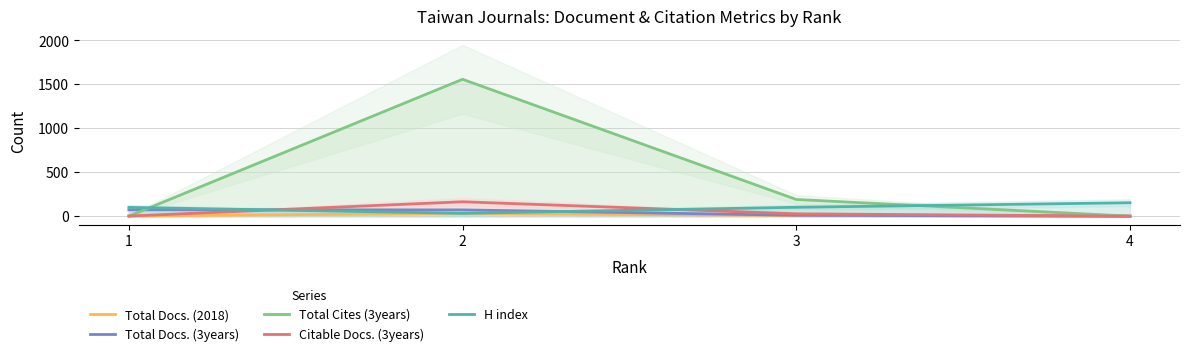

Is the value of Total Docs. (2018) at 4 greater than the value of H index at 3?

No